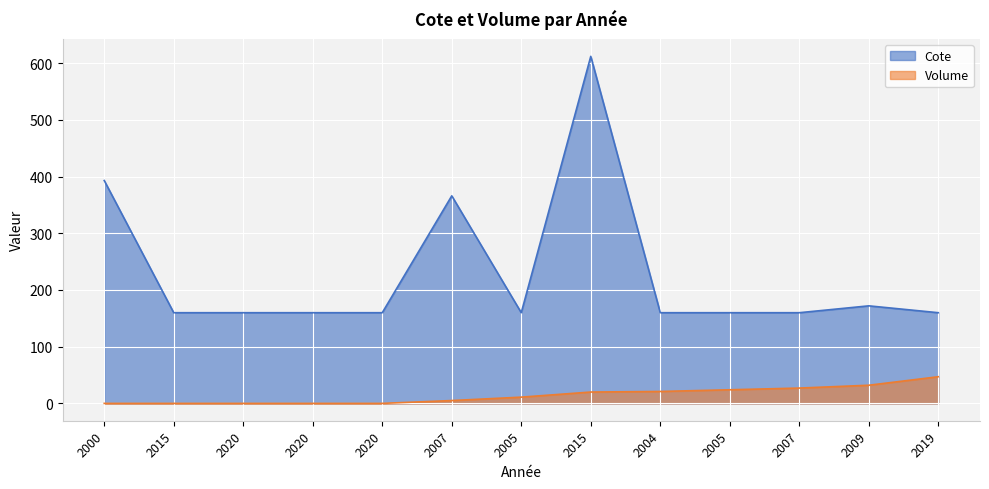

Between 2020 and 2007, which series saw the biggest shift?

Cote